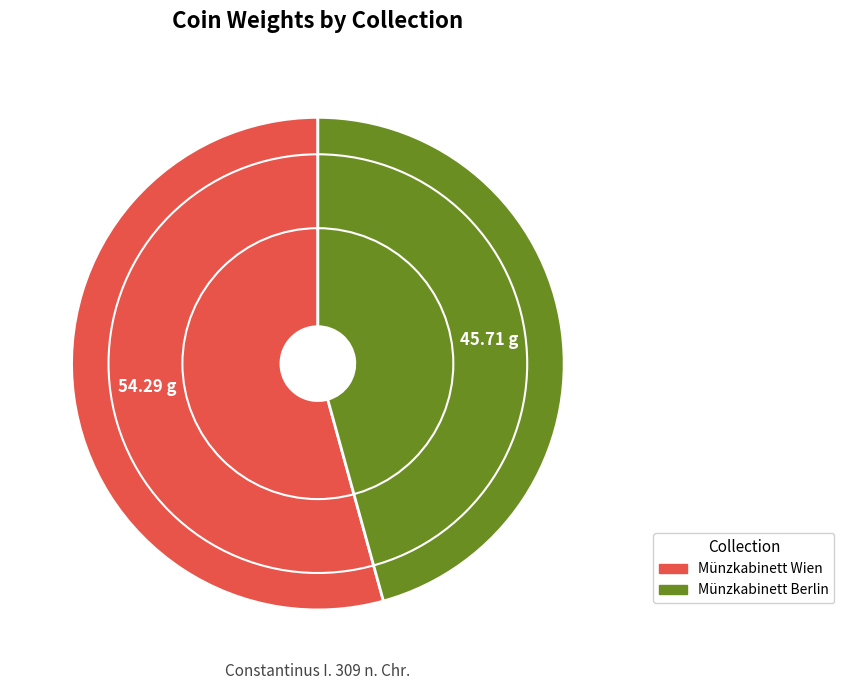

Is the sum of Münzkabinett Berlin and Münzkabinett Wien greater than half?

Yes